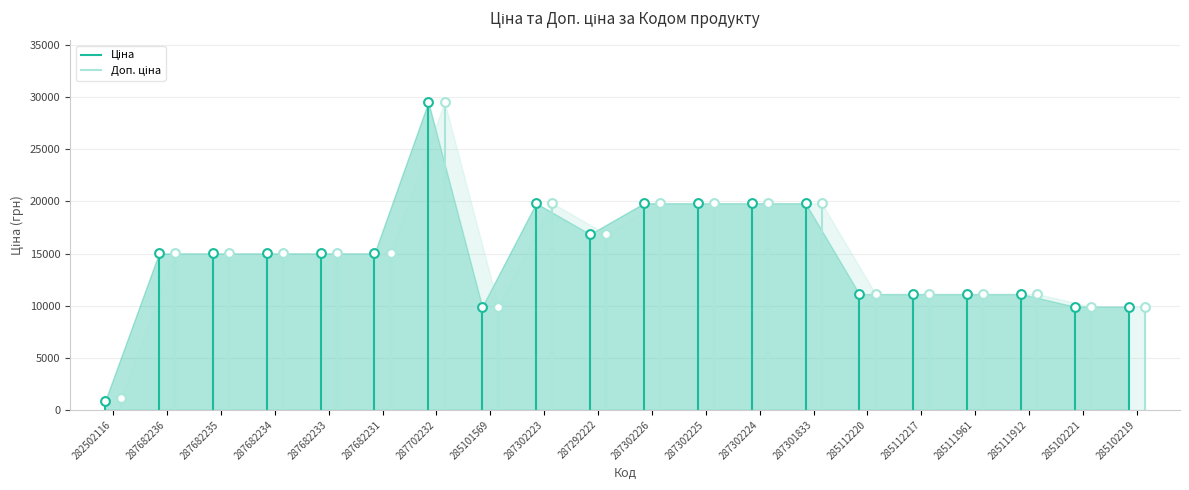

Which series has the largest total across all categories?

Доп. ціна